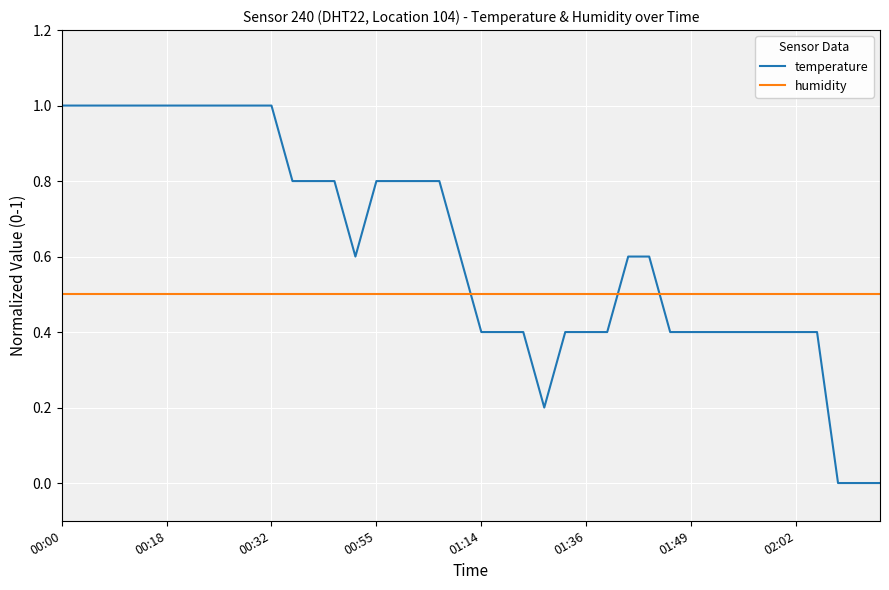

What is the highest value of the humidity series?

0.5